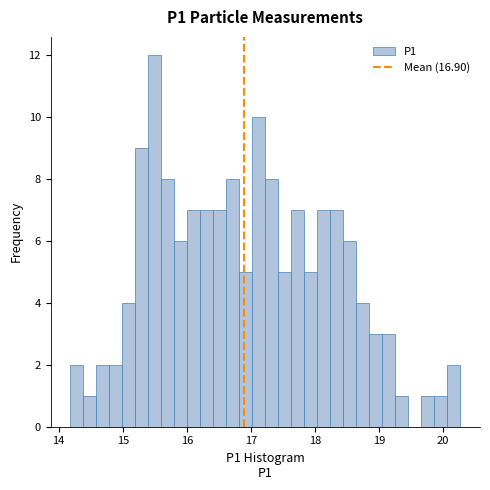

Around what value on the x-axis is the tallest bar? Give the approximate position of its centre, as read against the axis.

15.5